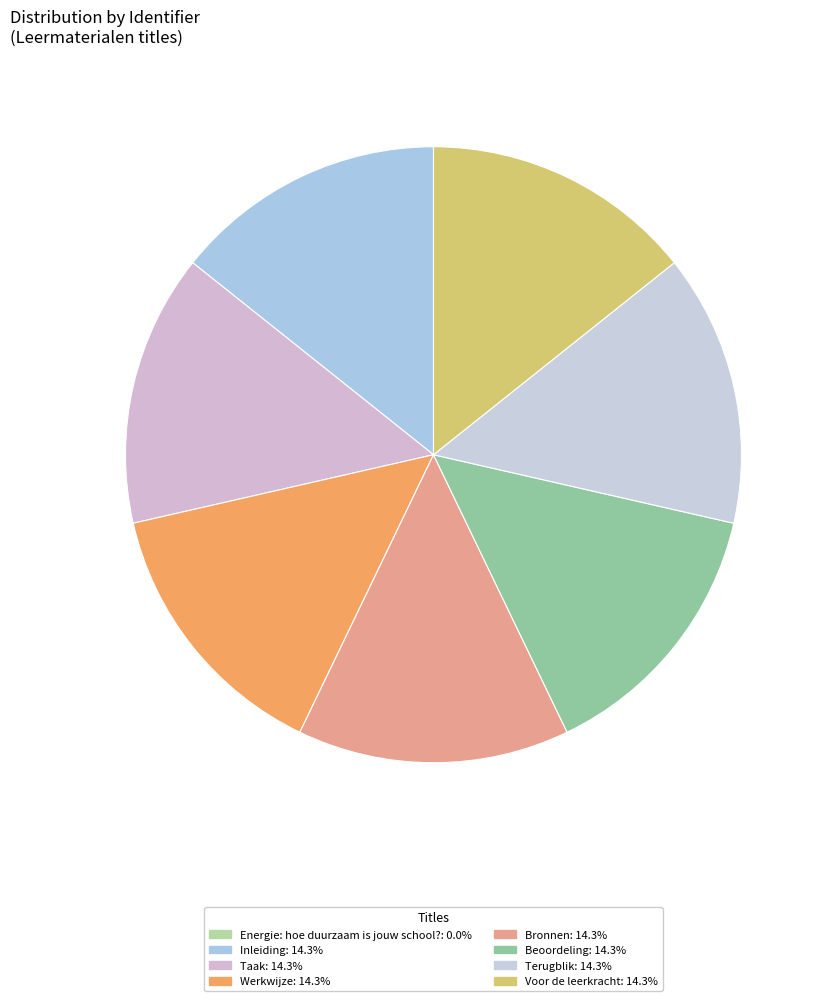

How many slices are in this pie chart?

8